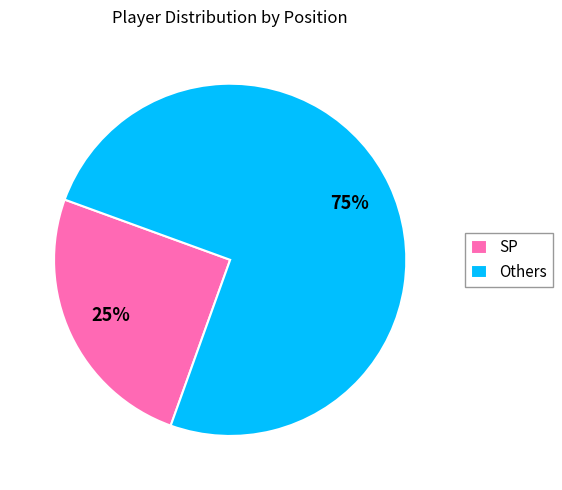

Which has a higher value, SP or Others?

Others